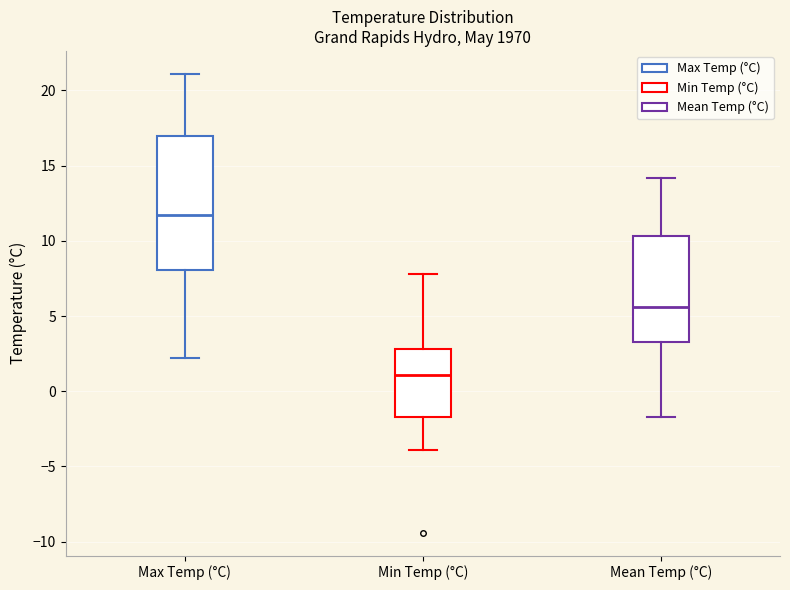

Reading left to right, read every box against the y-axis: the position of its median line, the range the box covers, and the ends of its whiskers. The values are not printed on the chart, so give them approximately, as read against the axis.

Max Temp (°C): median 11.5, box 8.0 to 17.0, whiskers 2.0 to 21.0
Min Temp (°C): median 1.0, box -1.5 to 3.0, whiskers -4.0 to 8.0
Mean Temp (°C): median 5.5, box 3.5 to 10.5, whiskers -1.5 to 14.0